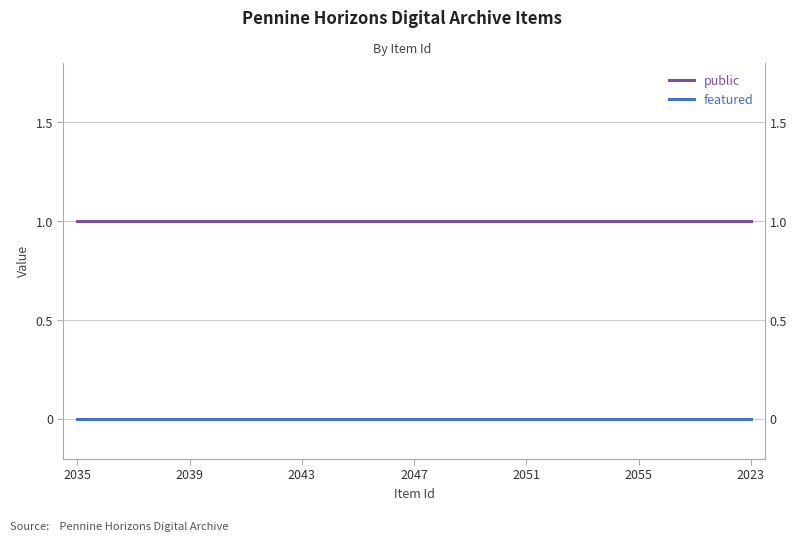

What is the label of the 10th point from the right?

15